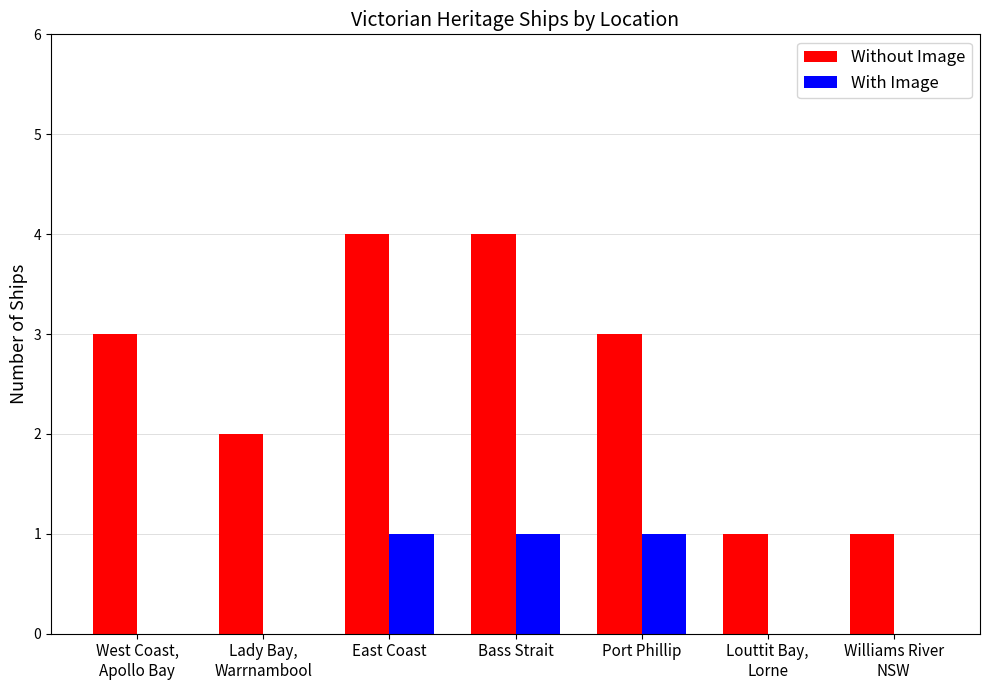

Reading left to right, list all the values displayed in this chart.

Without Image: West Coast,
Apollo Bay=3	Lady Bay,
Warrnambool=2	East Coast=4	Bass Strait=4	Port Phillip=3	Louttit Bay,
Lorne=1	Williams River
NSW=1
With Image: West Coast,
Apollo Bay=0	Lady Bay,
Warrnambool=0	East Coast=1	Bass Strait=1	Port Phillip=1	Louttit Bay,
Lorne=0	Williams River
NSW=0